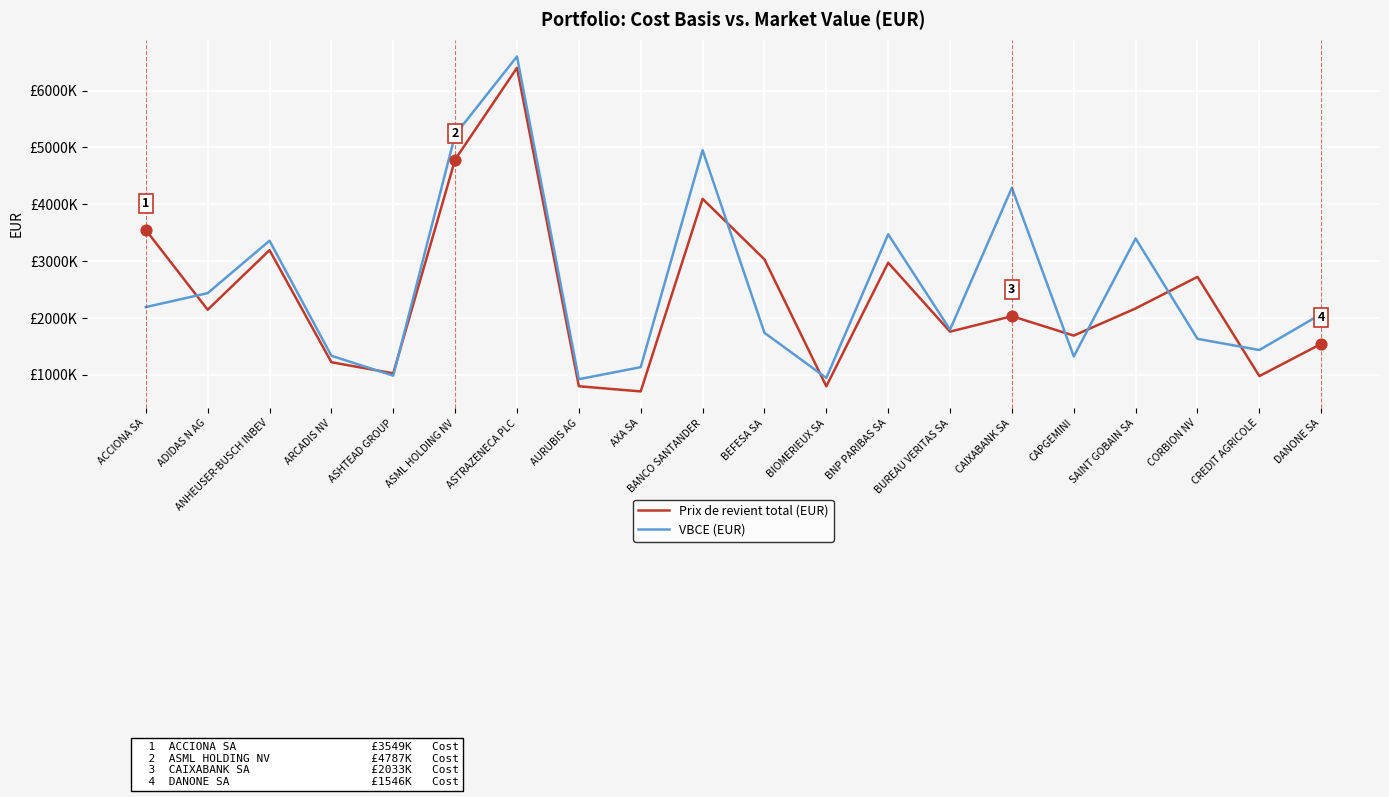

Is the value of VBCE (EUR) at BUREAU VERITAS SA greater than the value of Prix de revient total (EUR) at CAIXABANK SA?

No